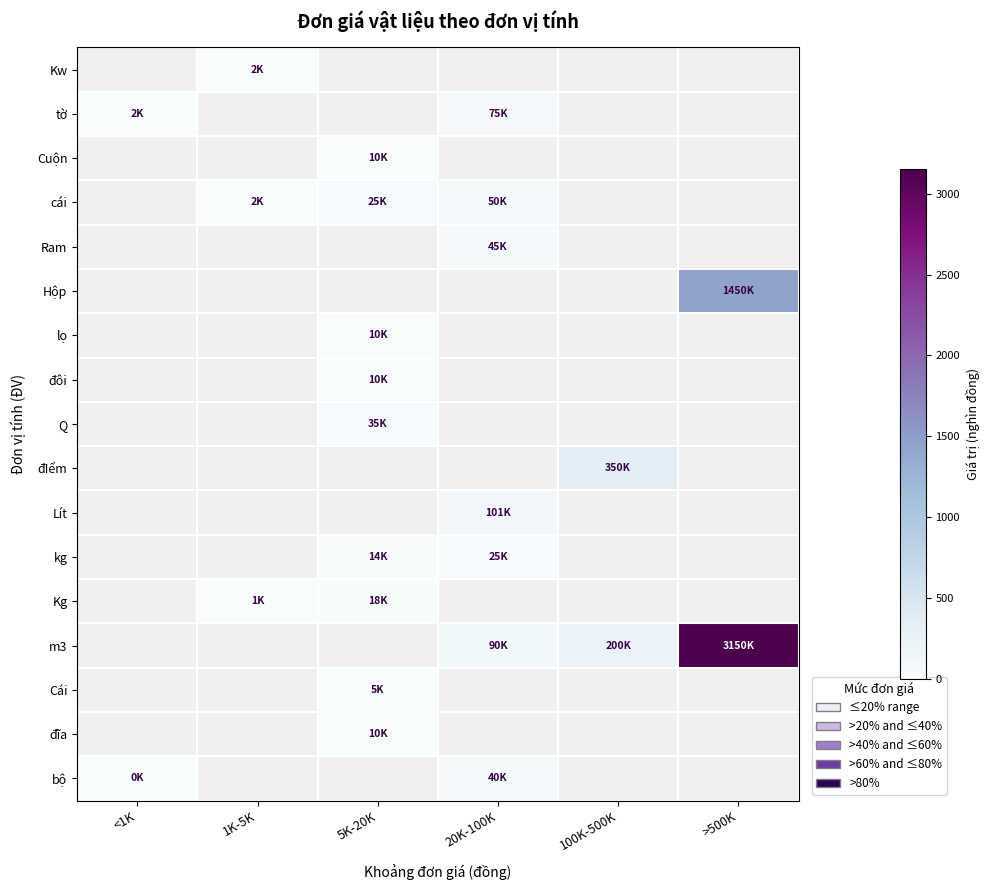

True or false: lọ has a value of 10.0 at 5K-20K.

True